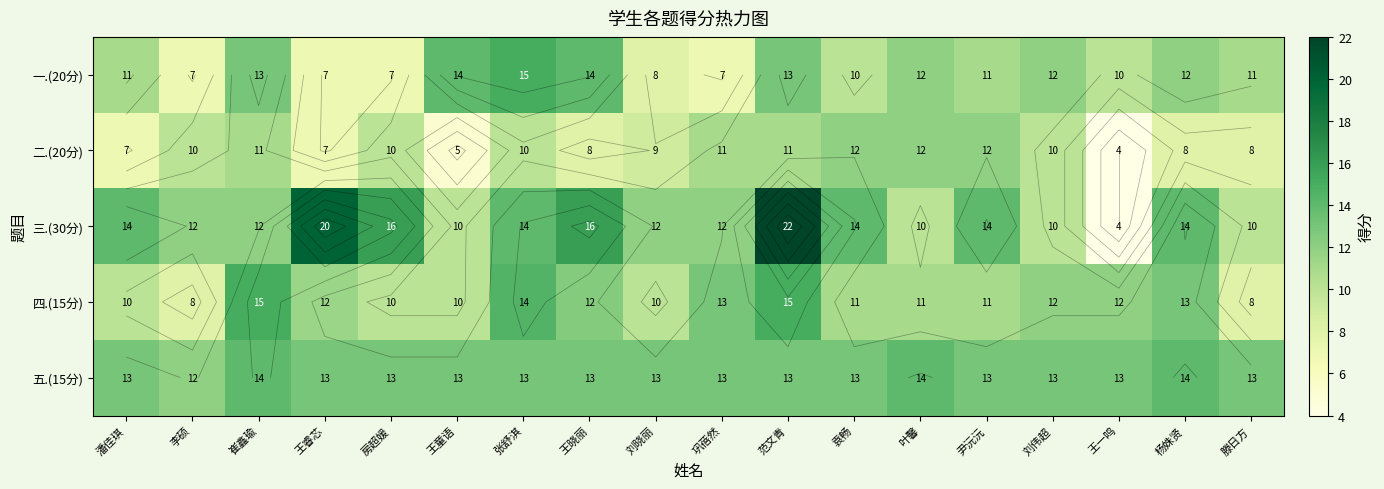

What is the average value of the 五.(15分) series?

13.1